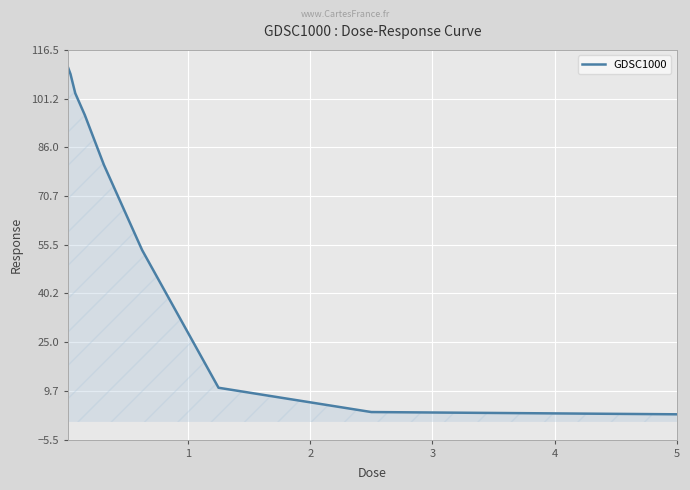

What is the average value?

63.2